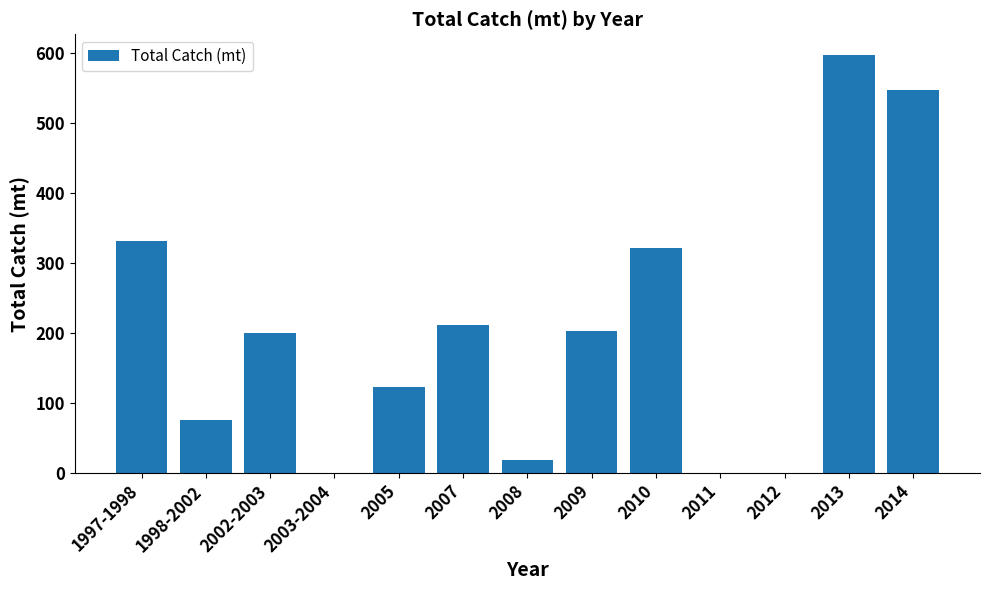

Which has a higher value, 2014 or 2003-2004?

2014